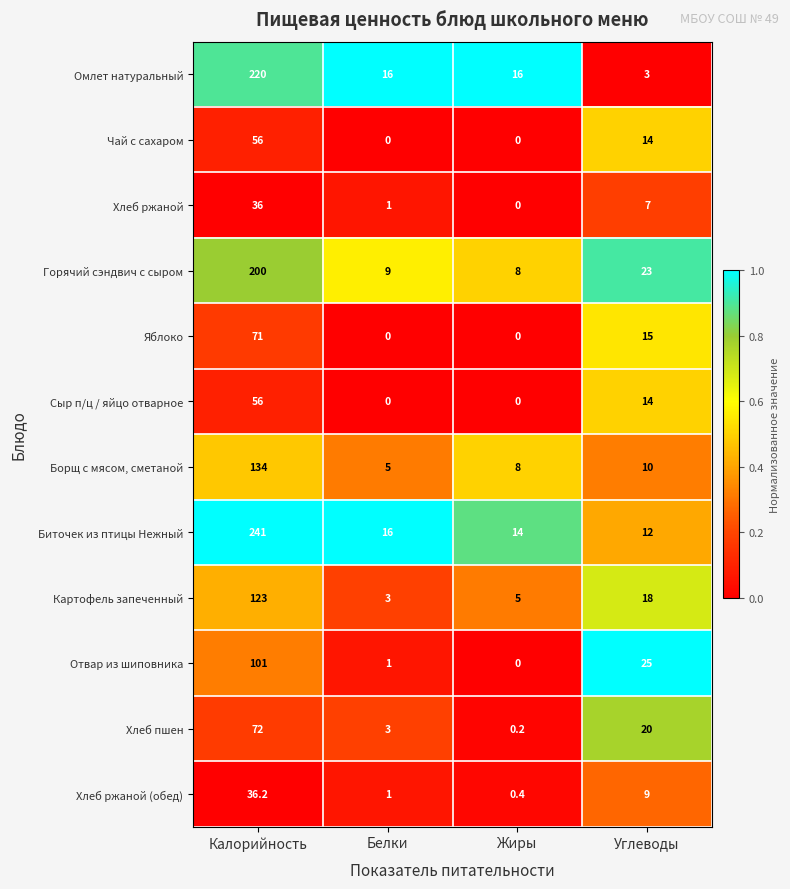

The value of Отвар из шиповника at Белки is 1.0. True or false?

True